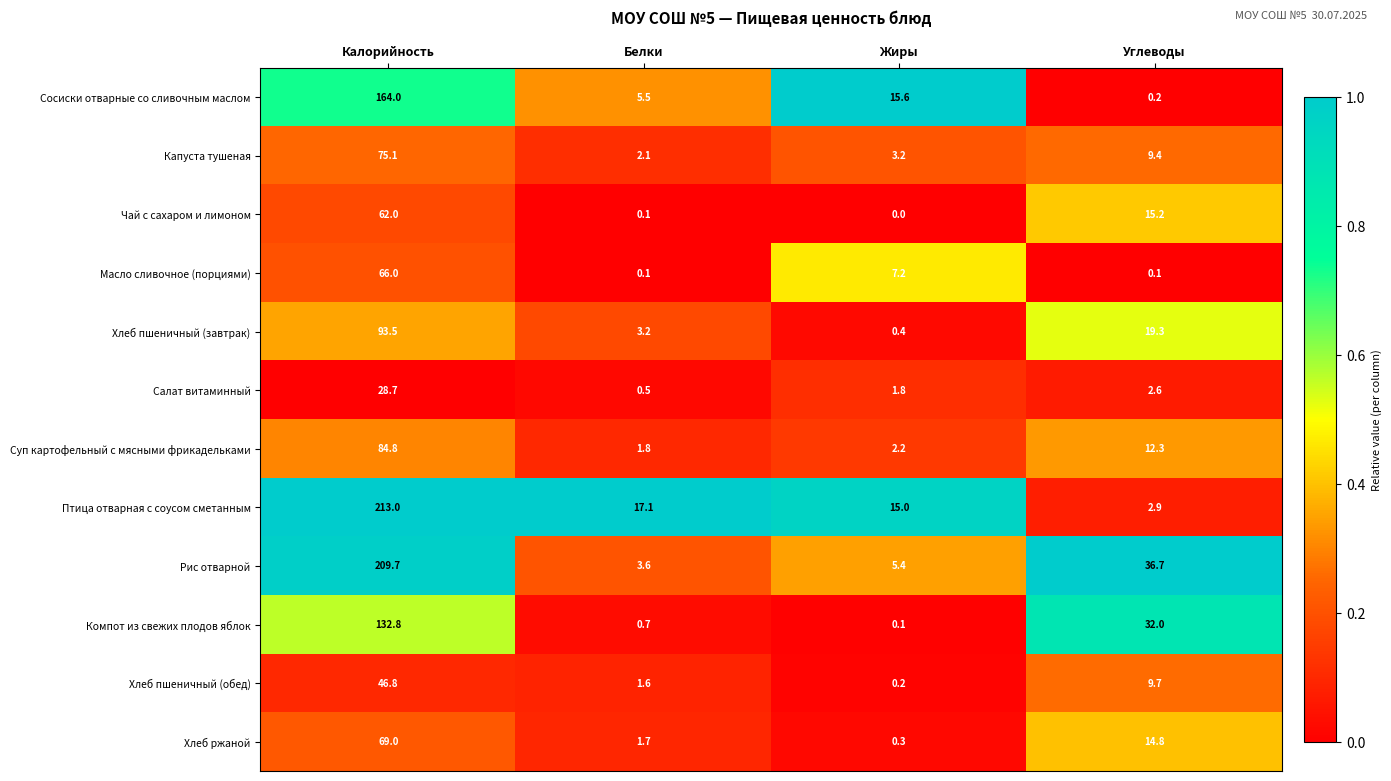

At which category is the sum across all series the highest?

Калорийность